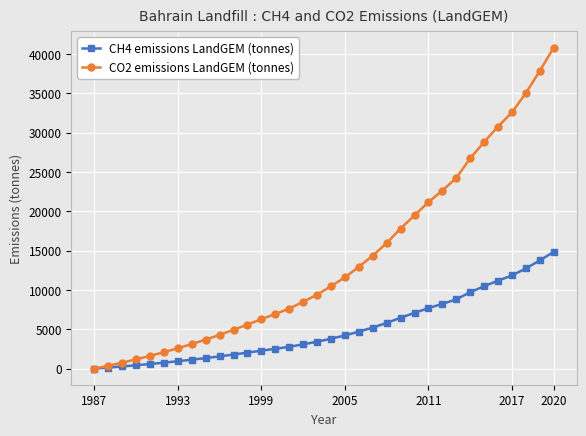

Which series has the largest total across all categories?

CO2 emissions LandGEM (tonnes)